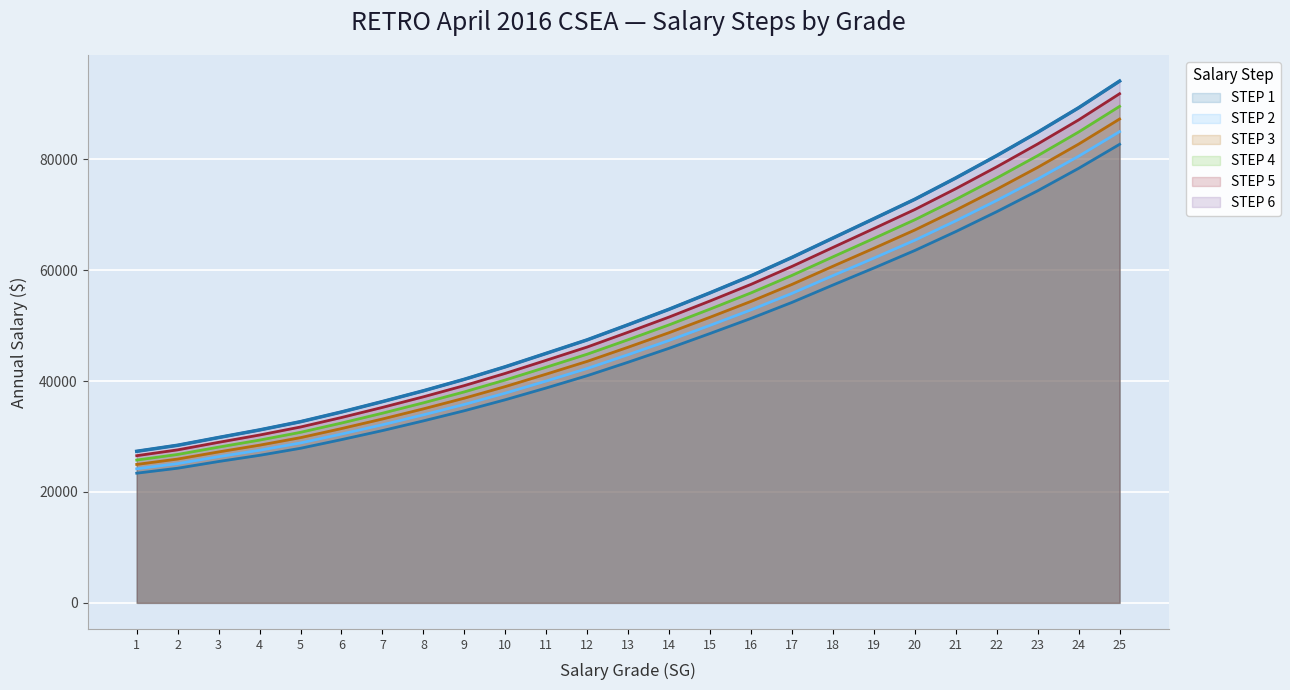

Does the chart display data point markers on the line(s)?

No